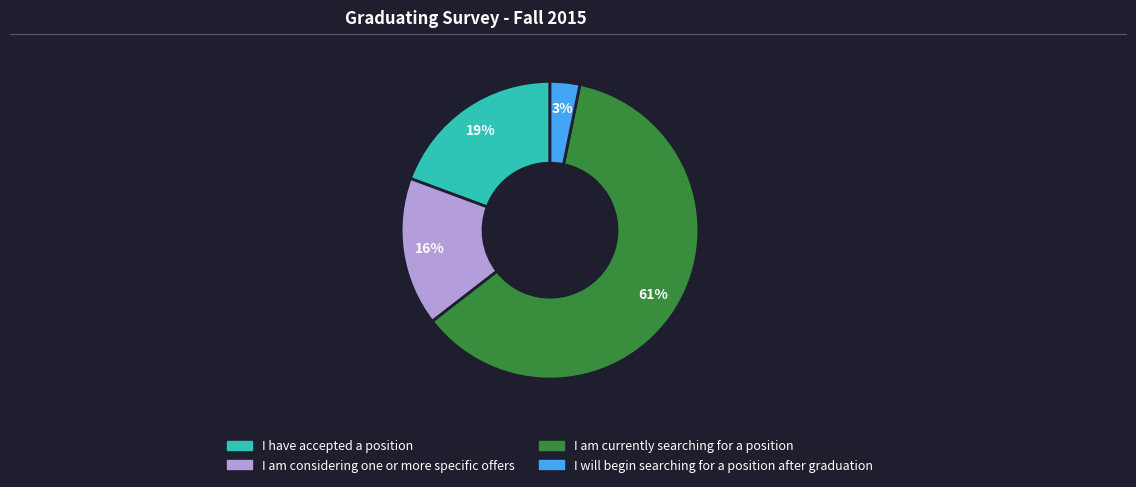

Which slice is the largest?

I am currently searching for a position